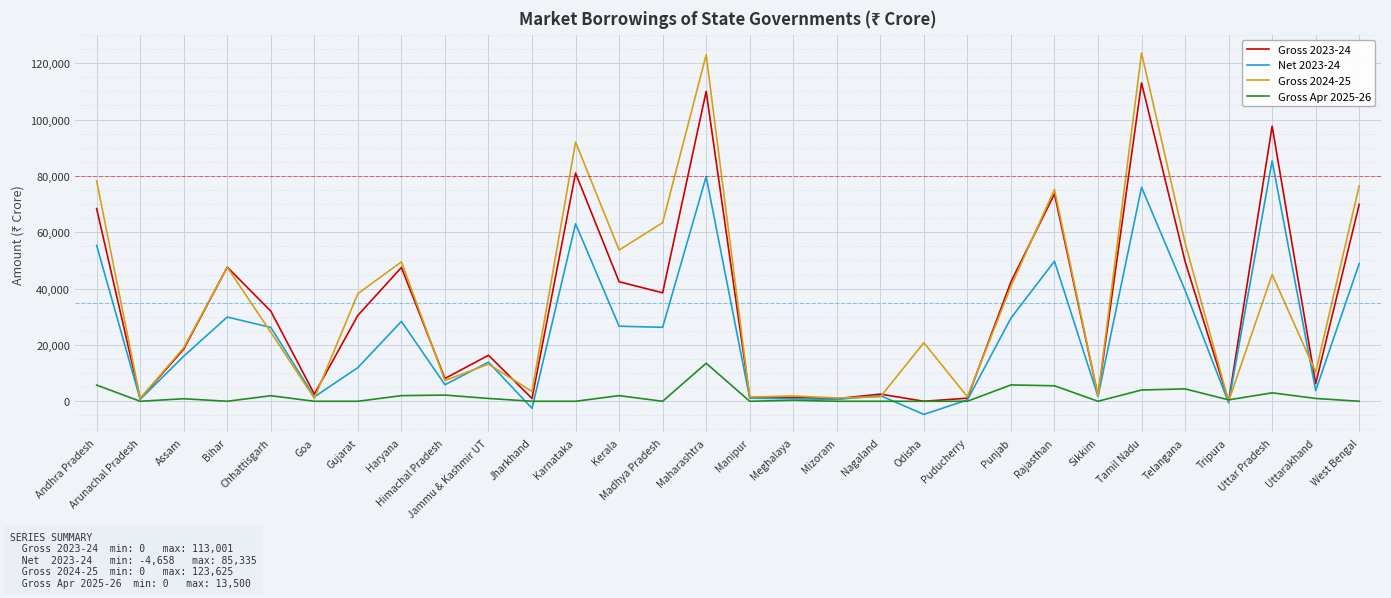

What is the minimum value for Net 2023-24?

-4658